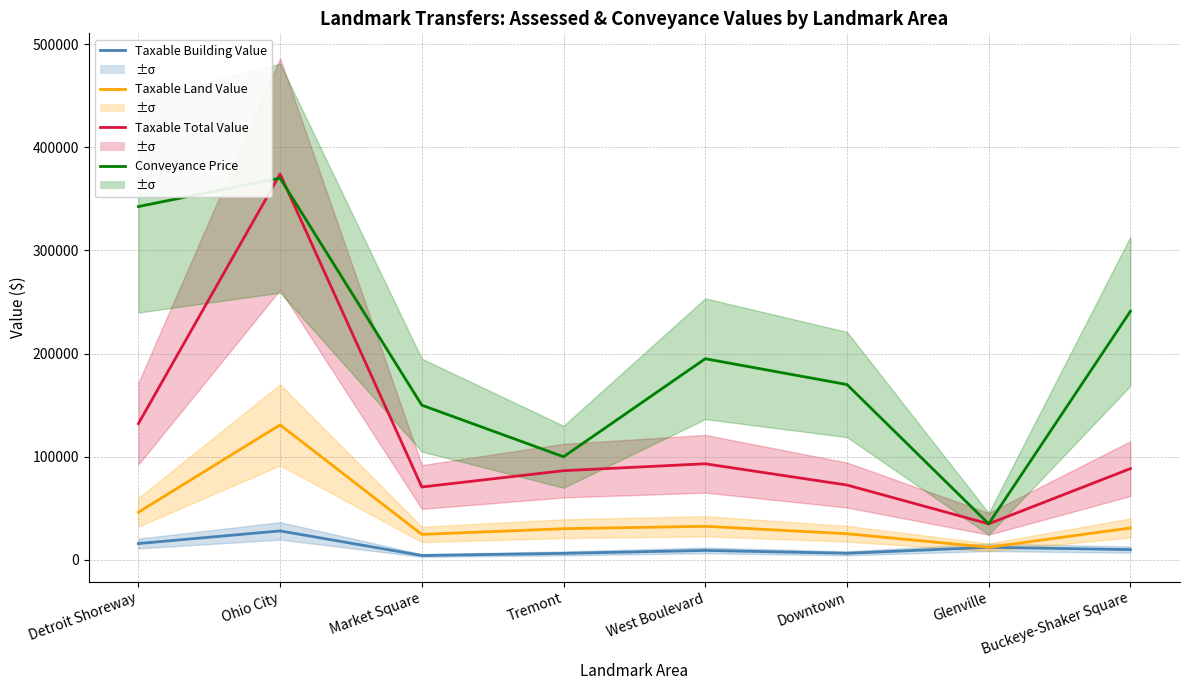

At which category does Taxable Total Value reach its first local peak?

Ohio City